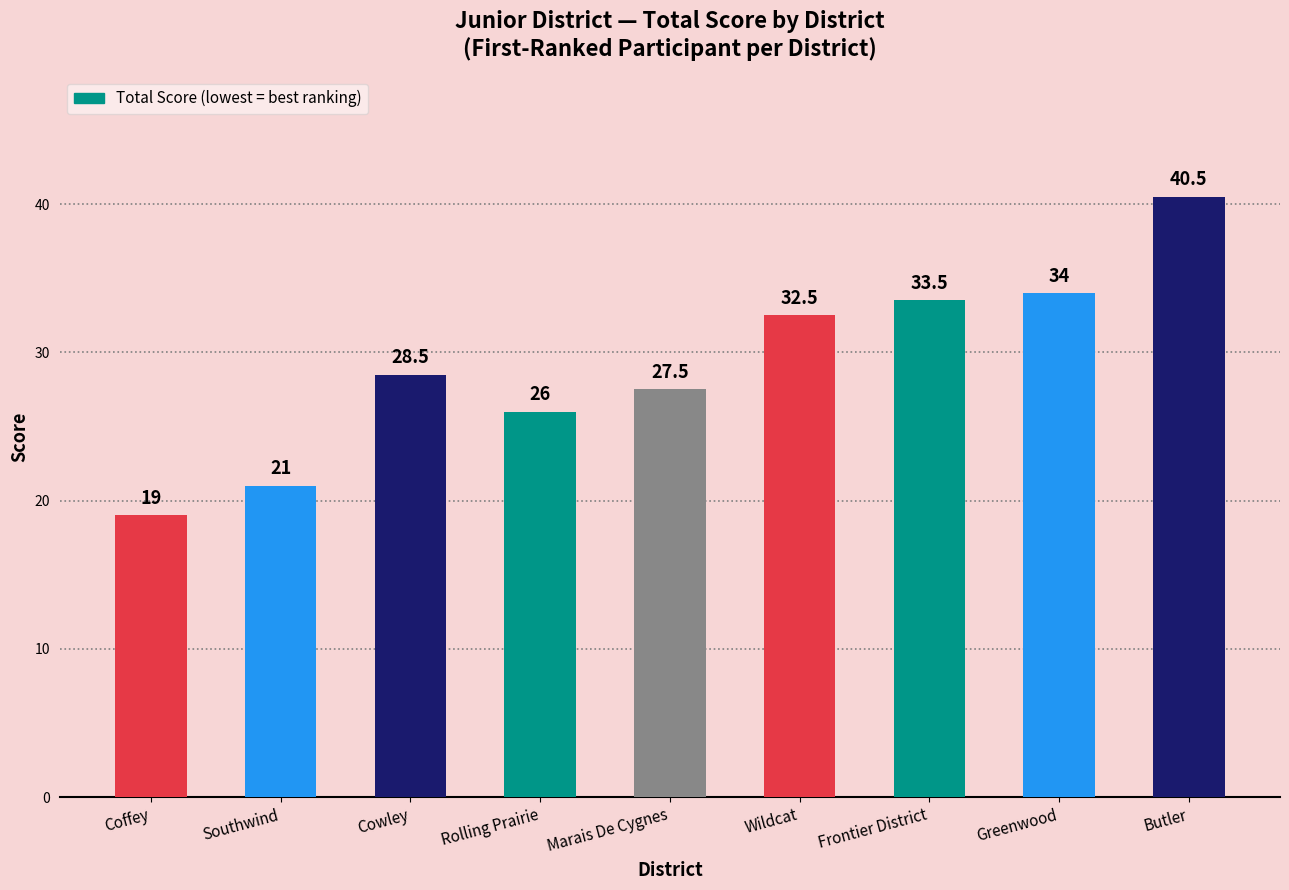

Where does the data first go above 28?

Cowley